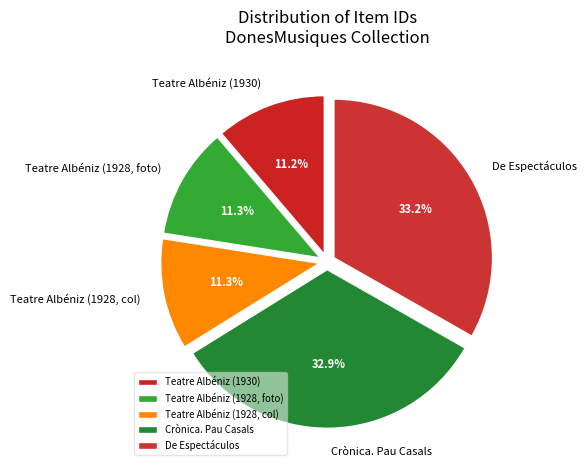

Approximately how many times larger is the value at Teatre Albéniz (1928, foto) compared to Teatre Albéniz (1928, col)?

1.0